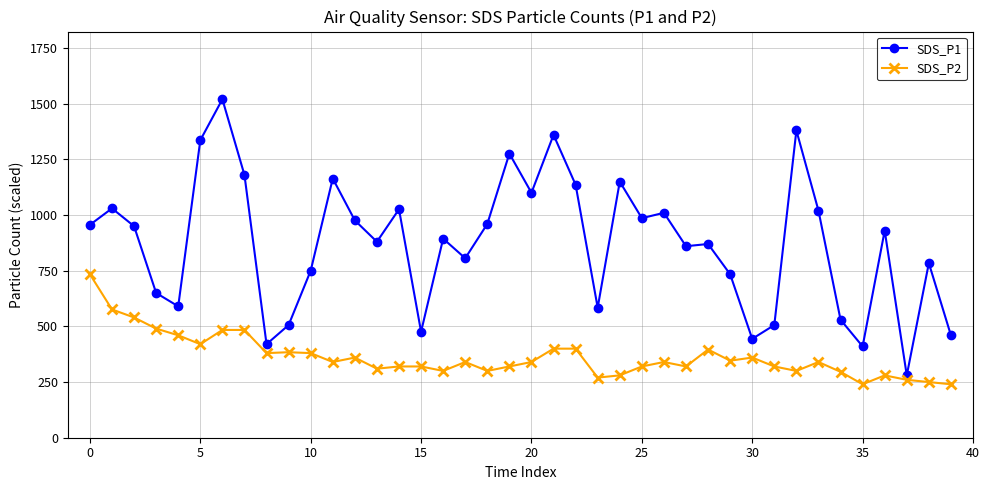

Rank the series by their maximum value, from highest to lowest.

SDS_P1, SDS_P2